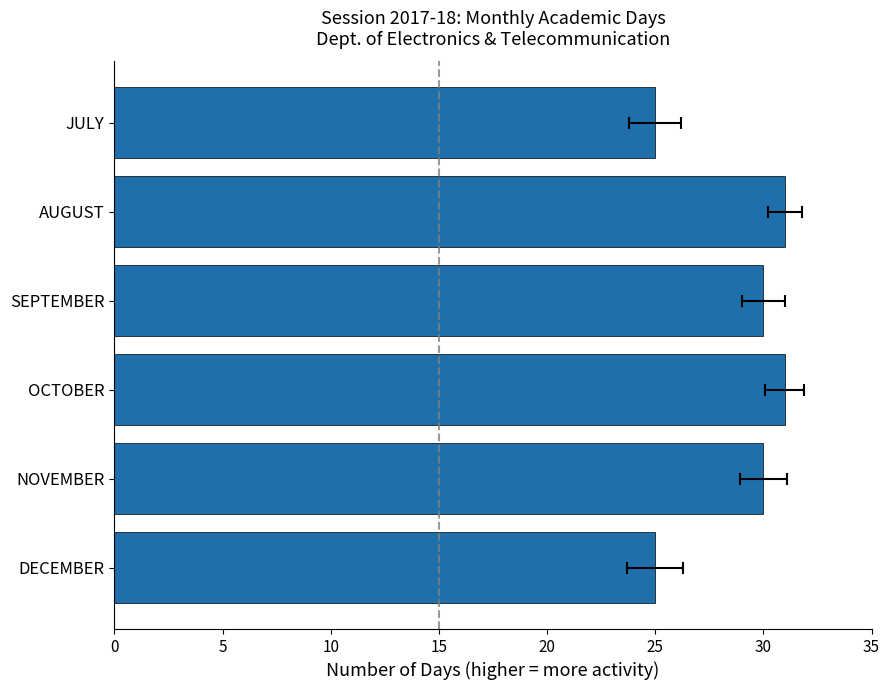

How many bars are there in total?

6